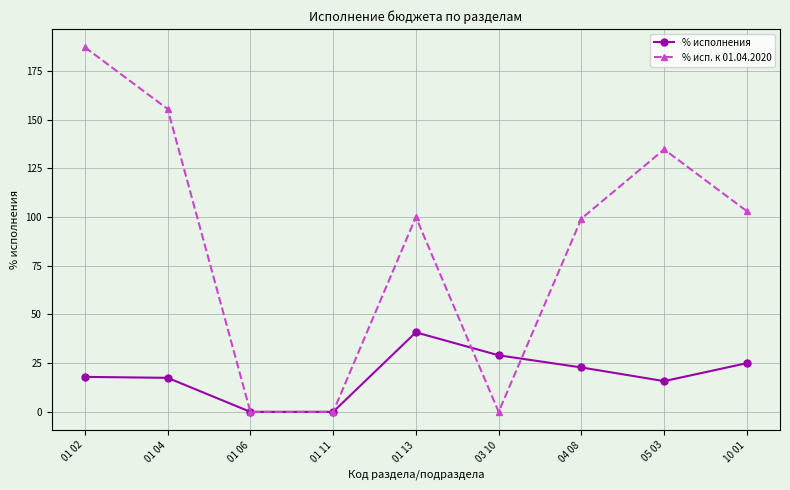

Is it true that % исполнения equals 23.7 at 01 11?

False